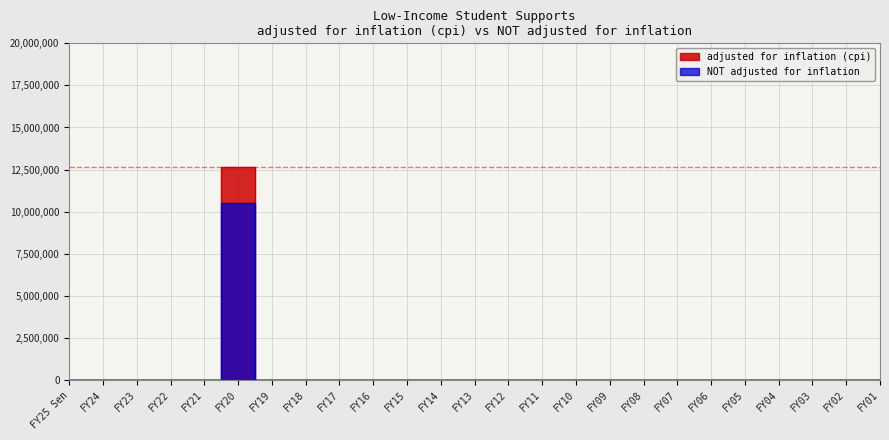

Which category has the highest value across all series?

FY20